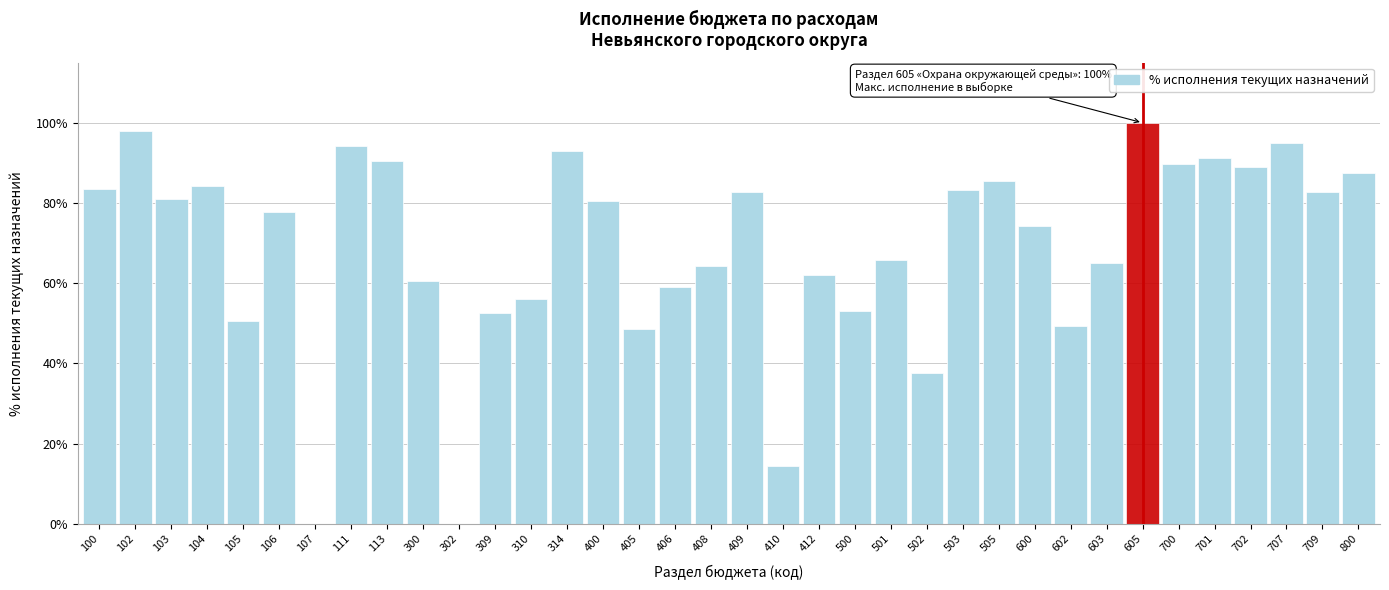

What is the change in value from 113 to 800?

-2.8